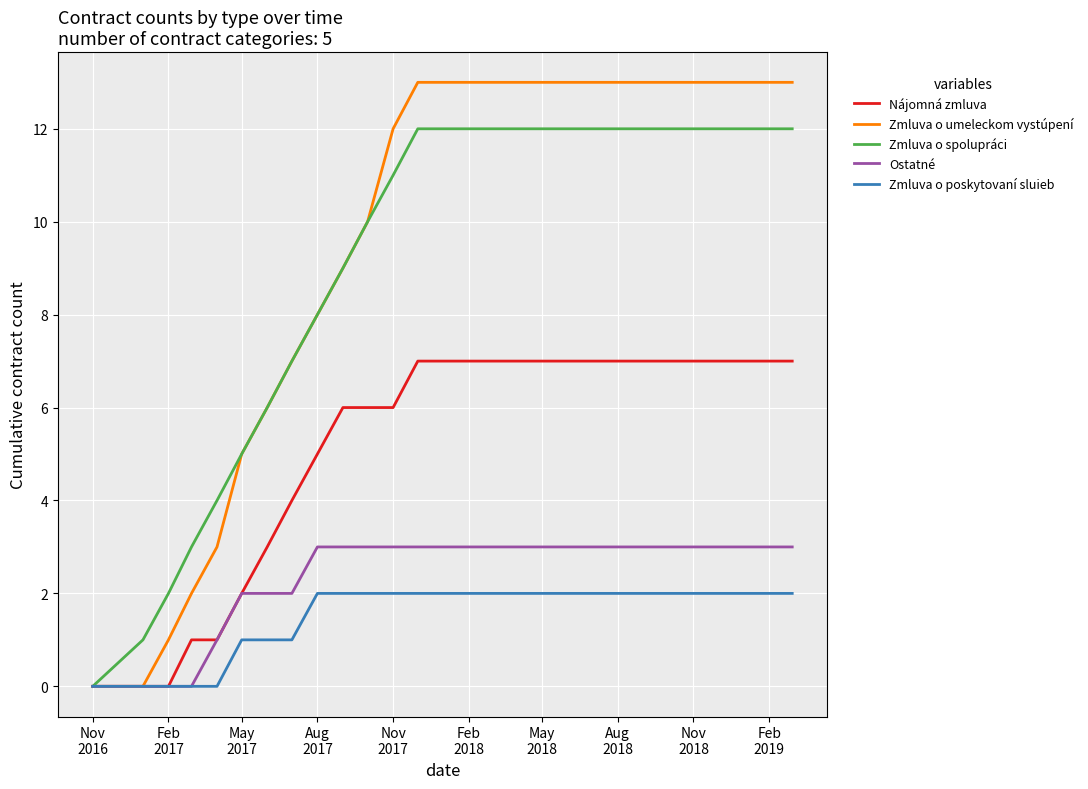

Which series has the largest range (max minus min)?

Zmluva o umeleckom vystúpení